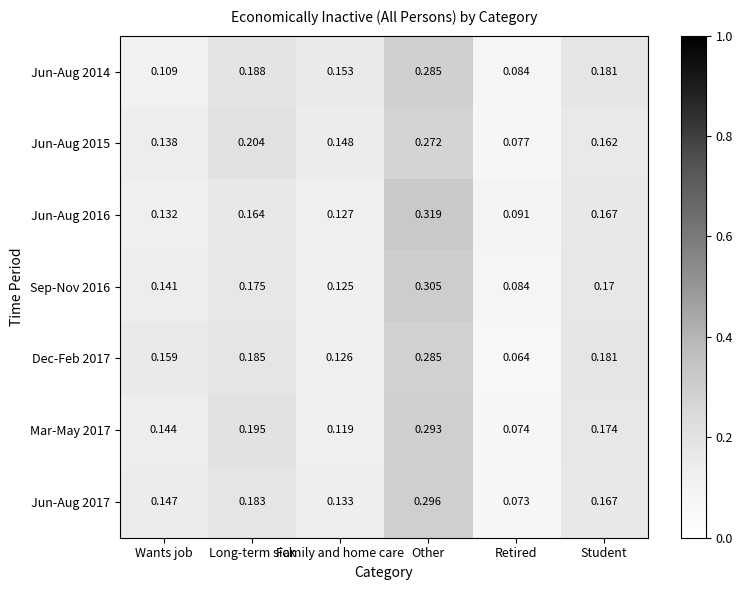

What is the total value across all series at Long-term sick?

1.3